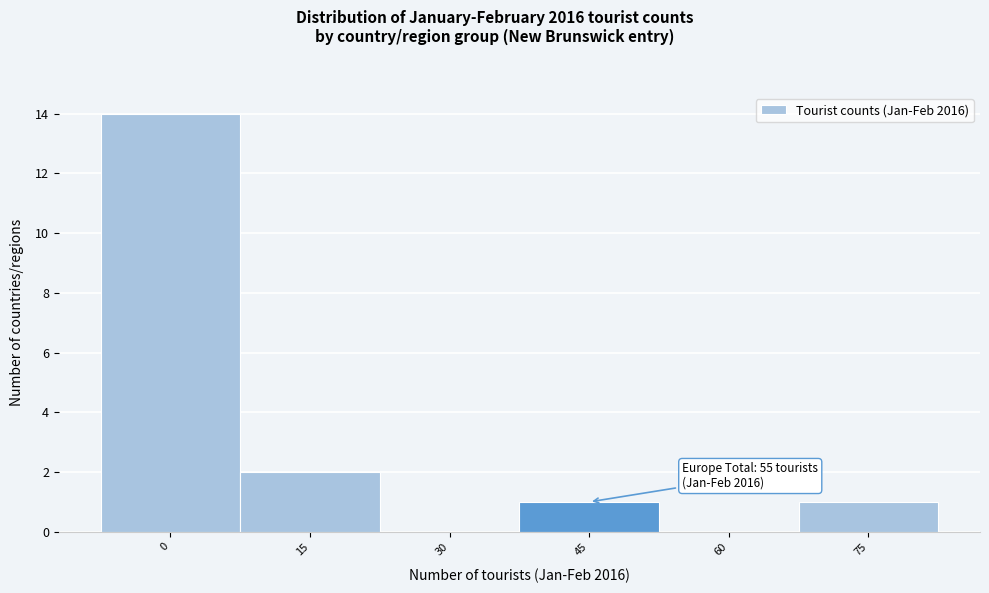

Reading right to left, extract all data points from this chart.

75=1	60=0	45=1	30=0	15=2	0=14